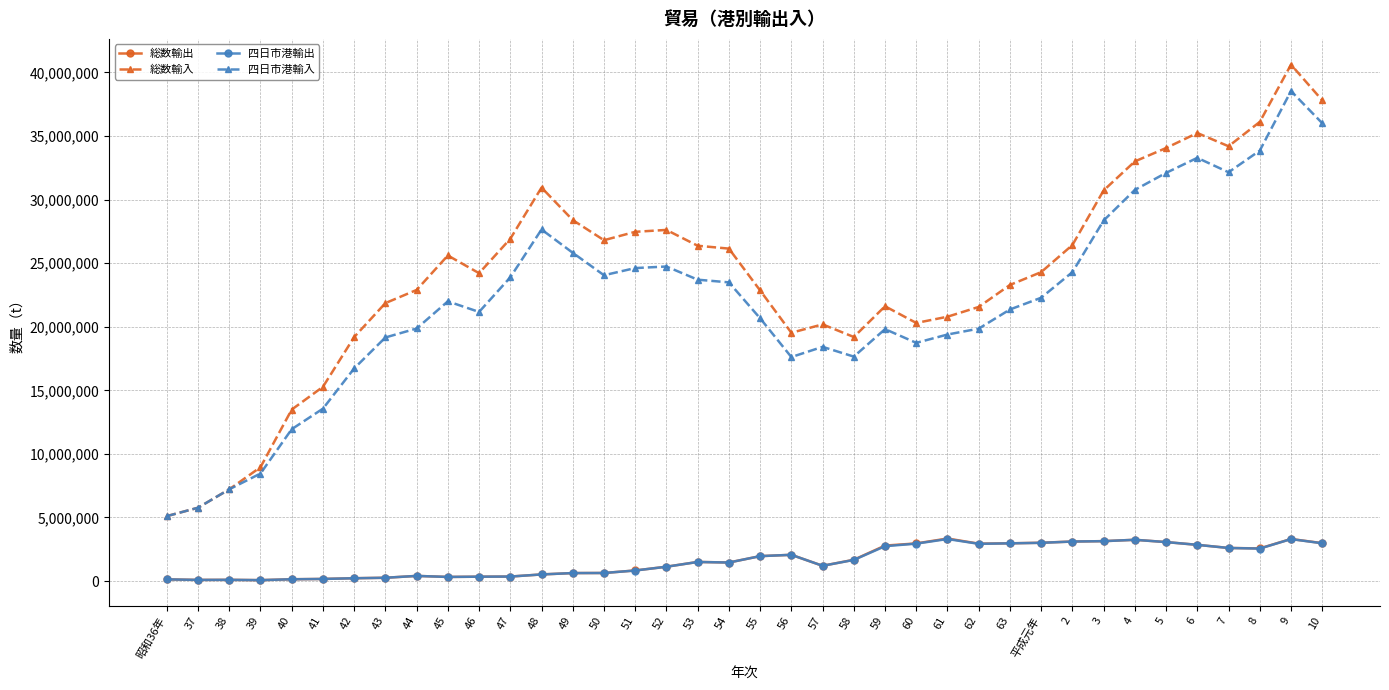

Is the value of 四日市港輸入 at 55 greater than the value of 四日市港輸出 at 44?

Yes